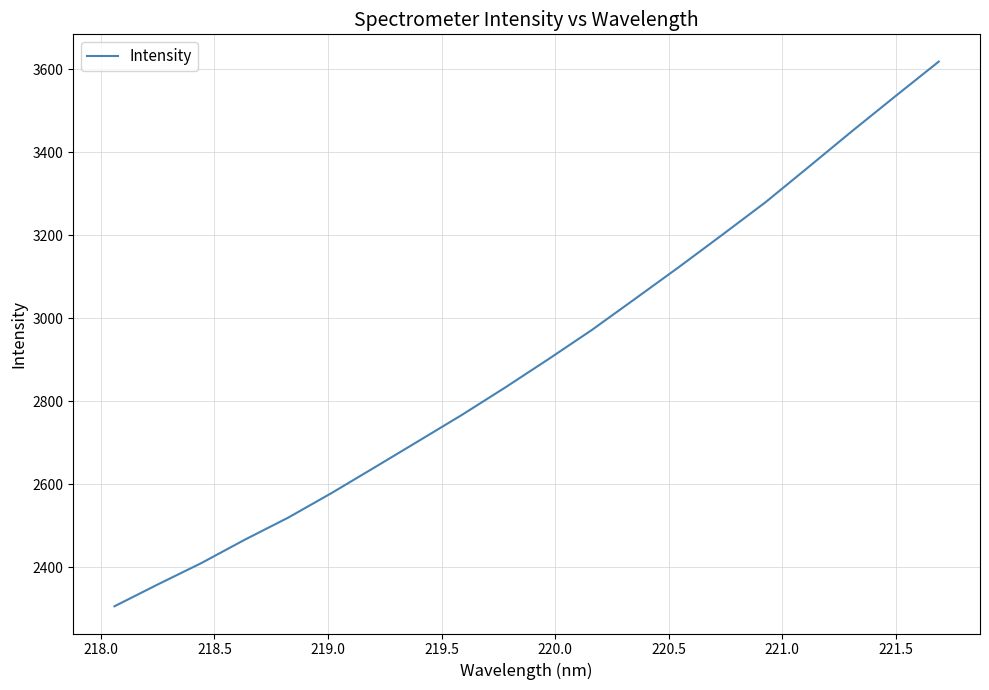

What is the maximum value shown in the chart?

3619.0